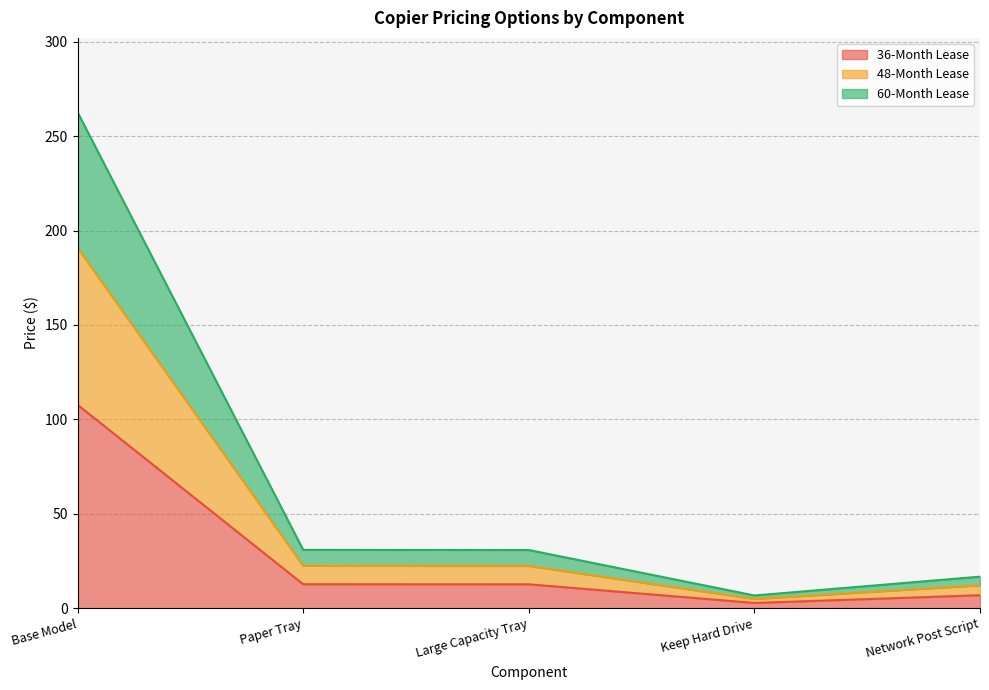

At Base Model, list the series in order from smallest to largest.

36-Month Lease, 48-Month Lease, 60-Month Lease